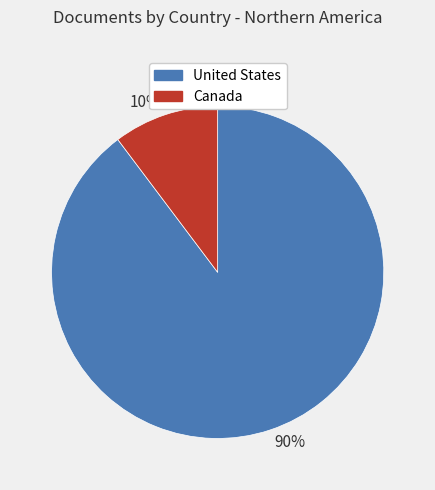

How many slices are in this pie chart?

2